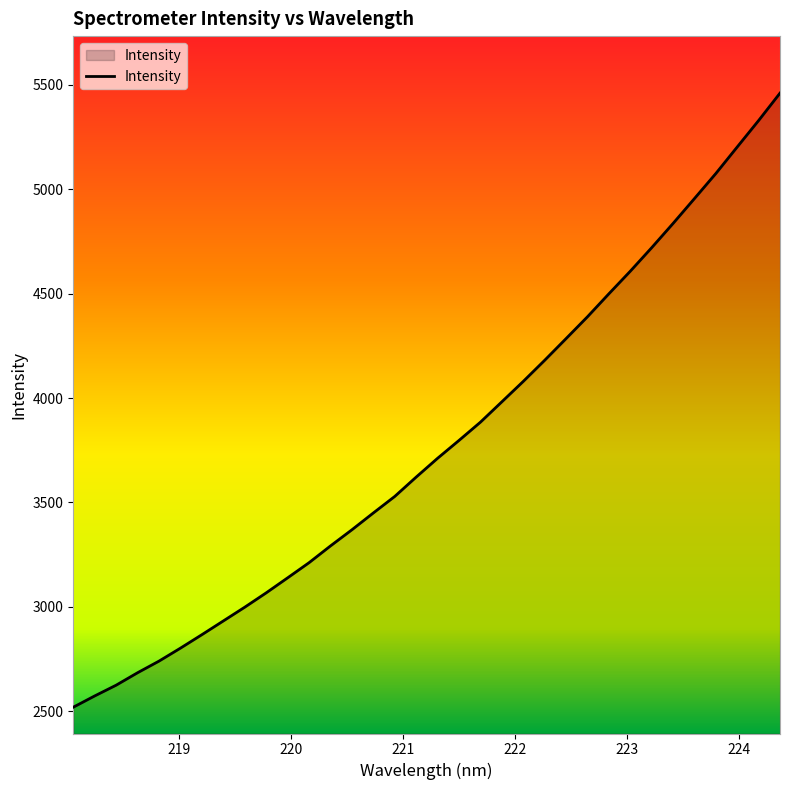

What is the maximum value shown in the chart?

5460.7